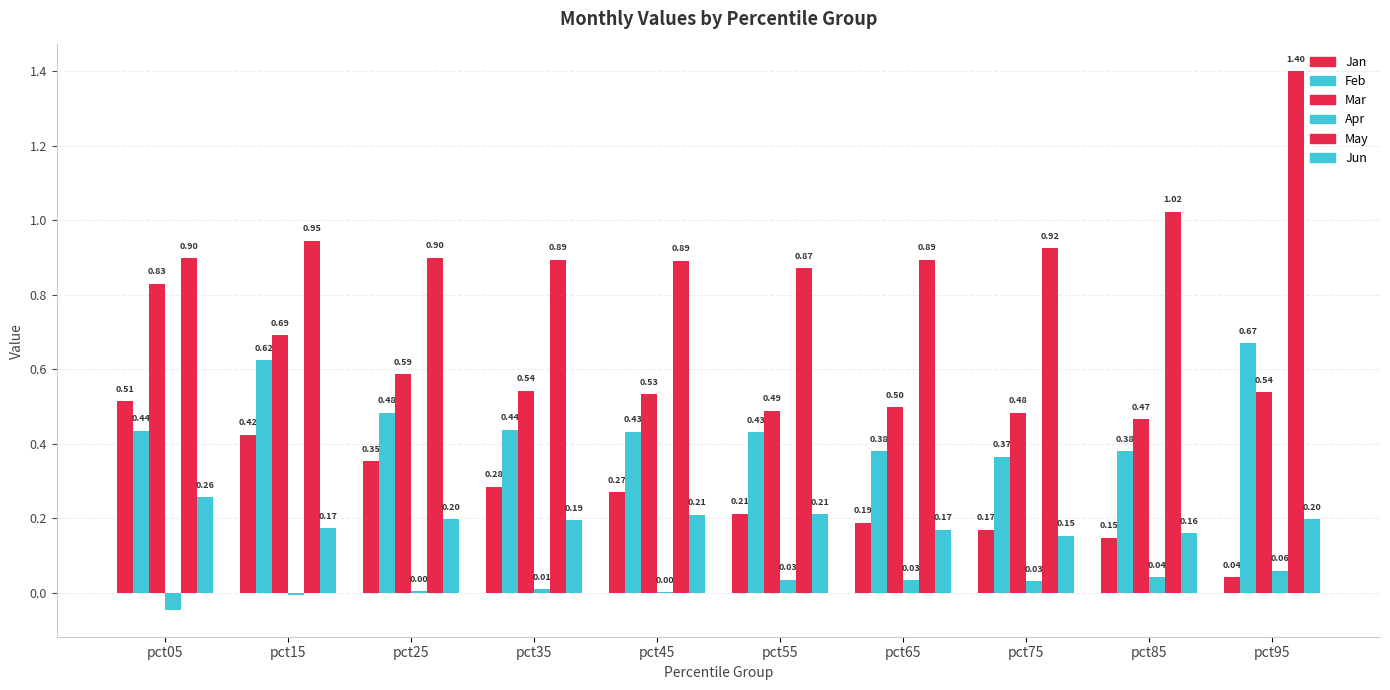

How many Jun values are between 0 and 1?

10